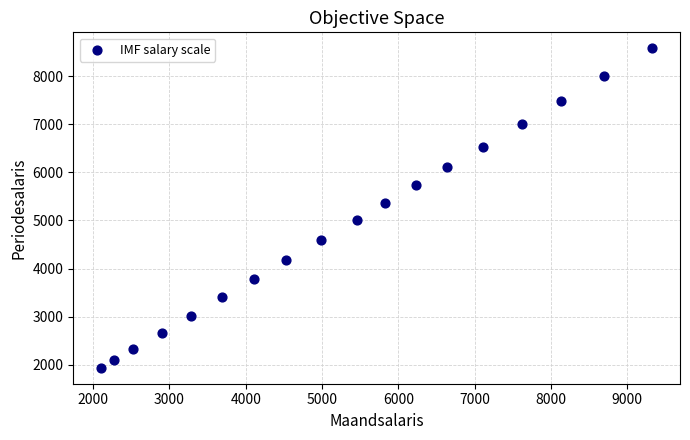

What is the range of Y values (max minus min)?

6649.9